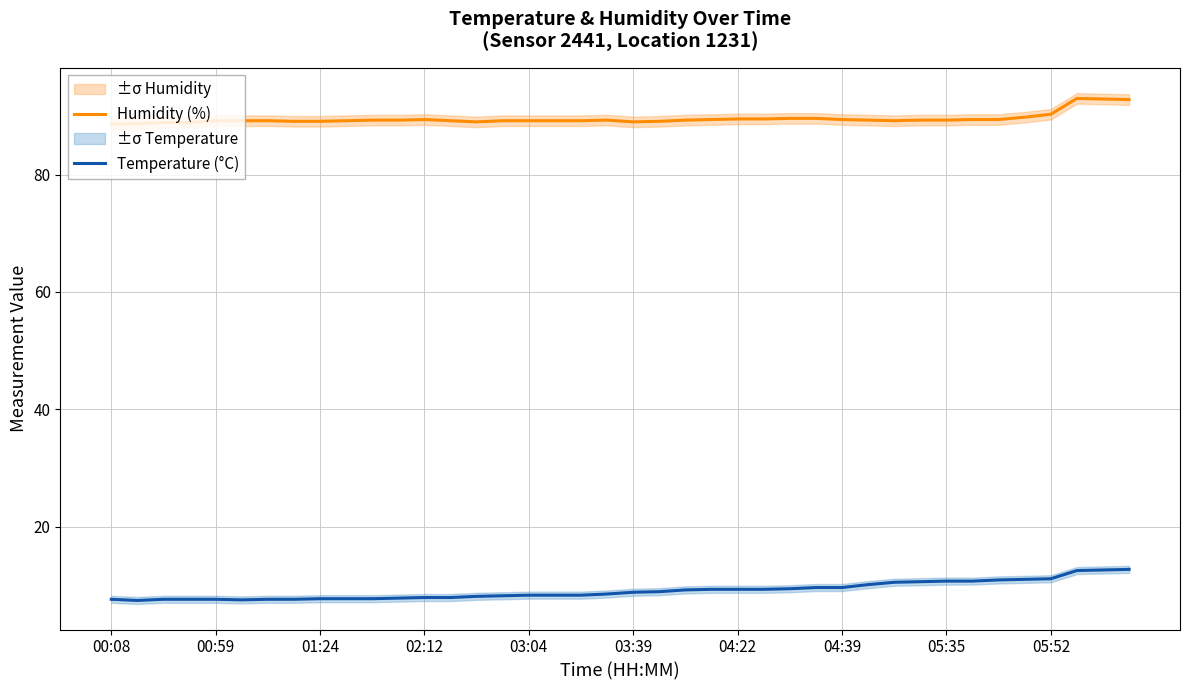

How many values in the Temperature (°C) series exceed 8?

26